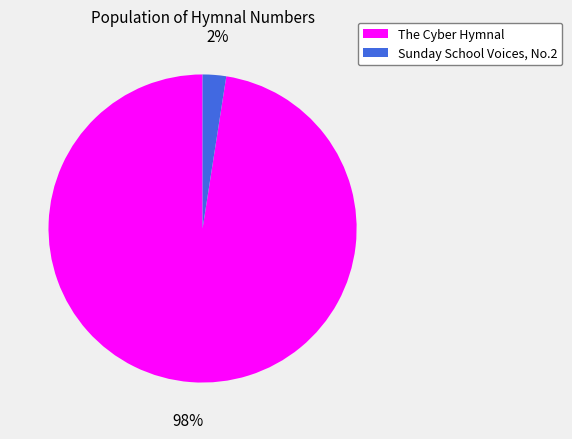

To the nearest percent, what is the average slice percentage?

50%